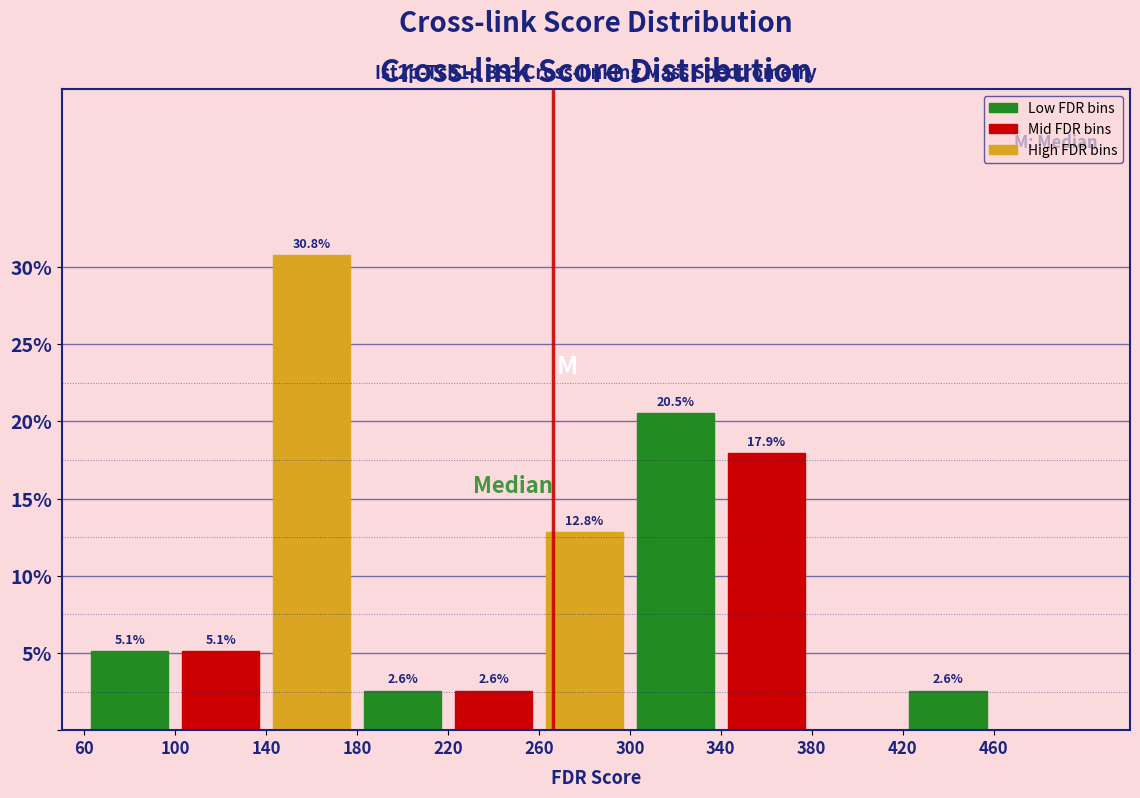

Which range on the x-axis has the tallest bar?

140 to 180